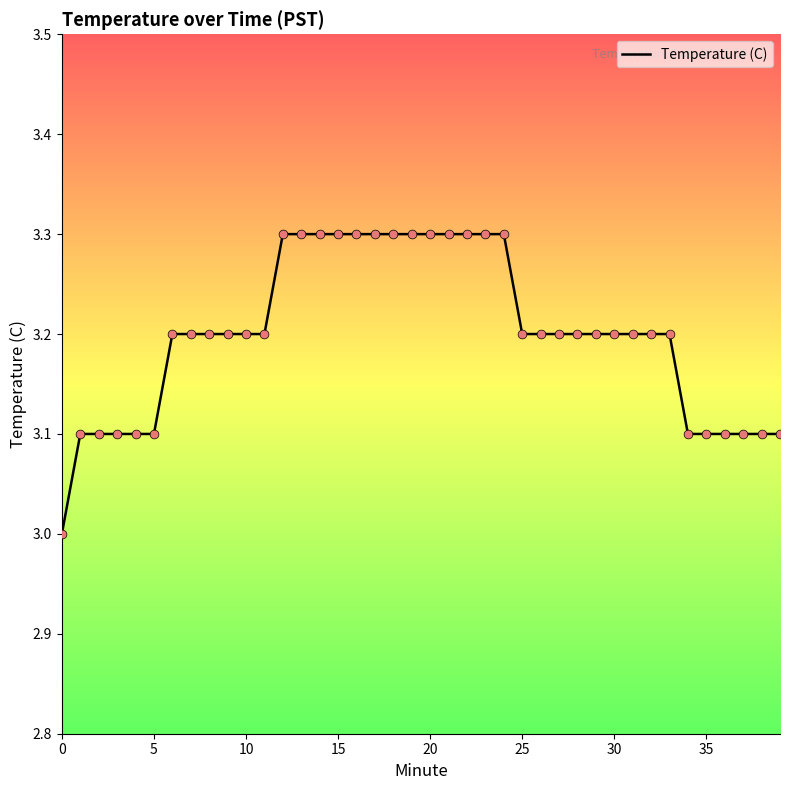

What is the maximum value shown in the chart?

3.3